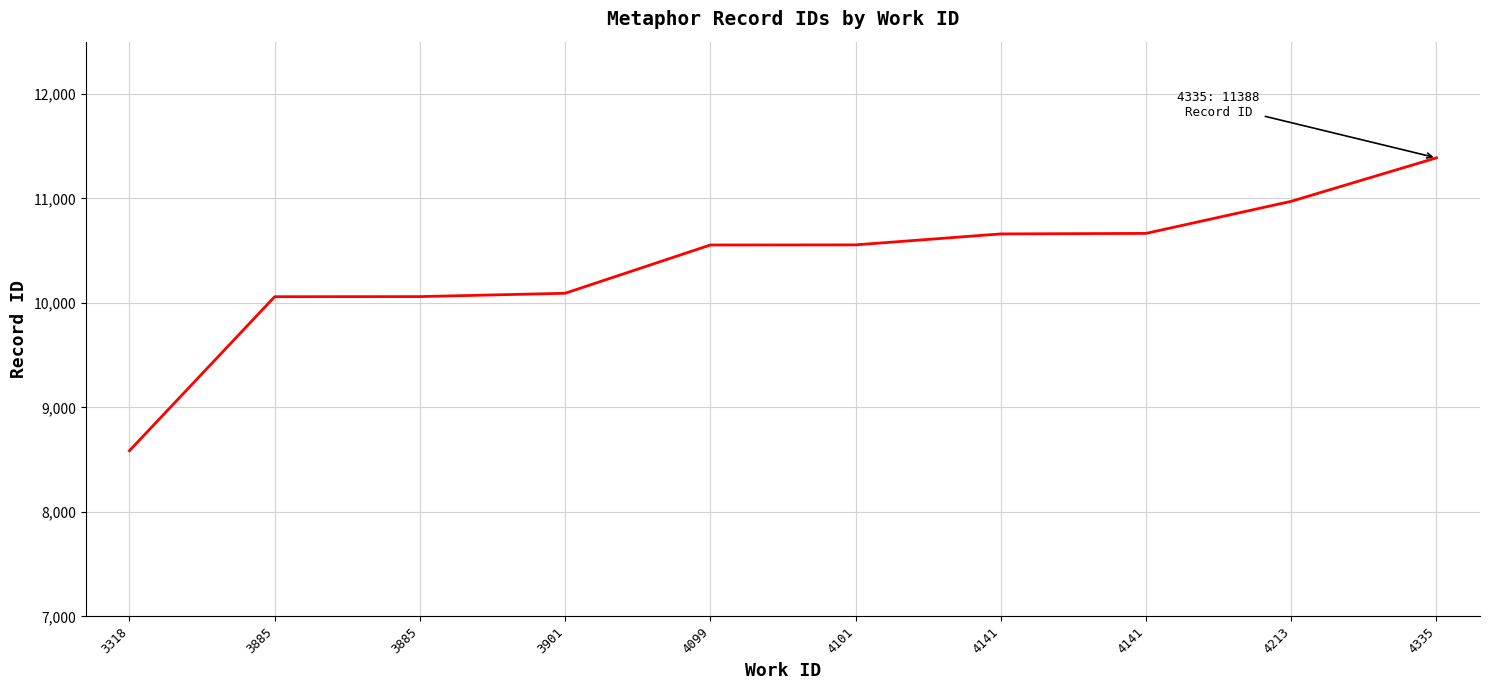

How many distinct data groups are displayed?

1